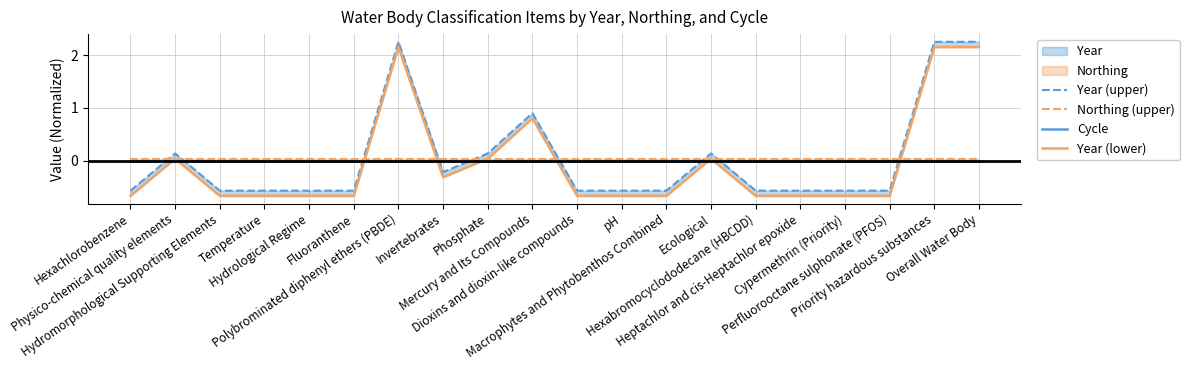

Which series has the largest range (max minus min)?

Year (lower)